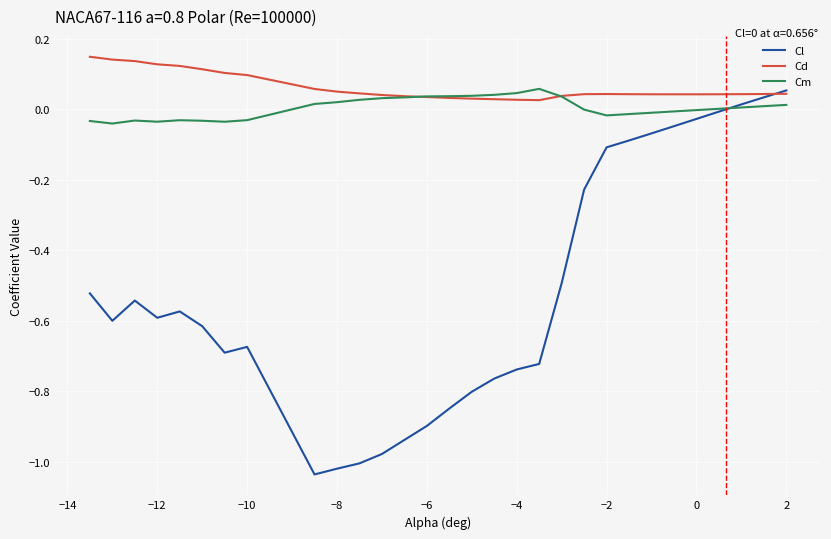

Which series has the largest range (max minus min)?

Cl